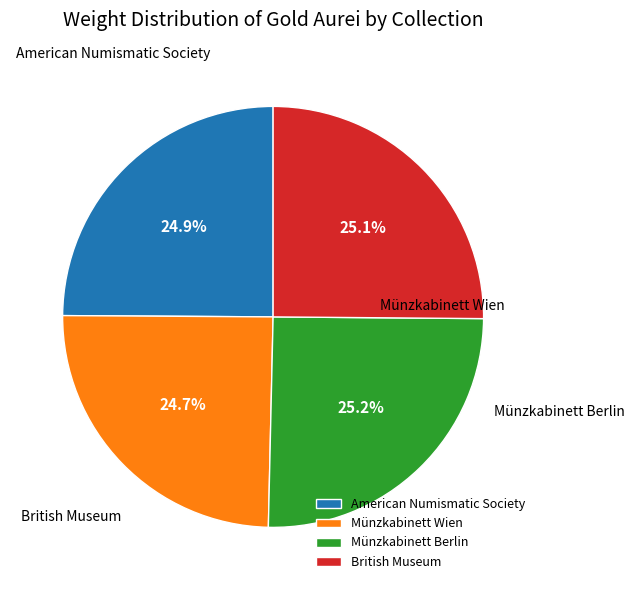

What is the change in value from American Numismatic Society to British Museum?

+0.1